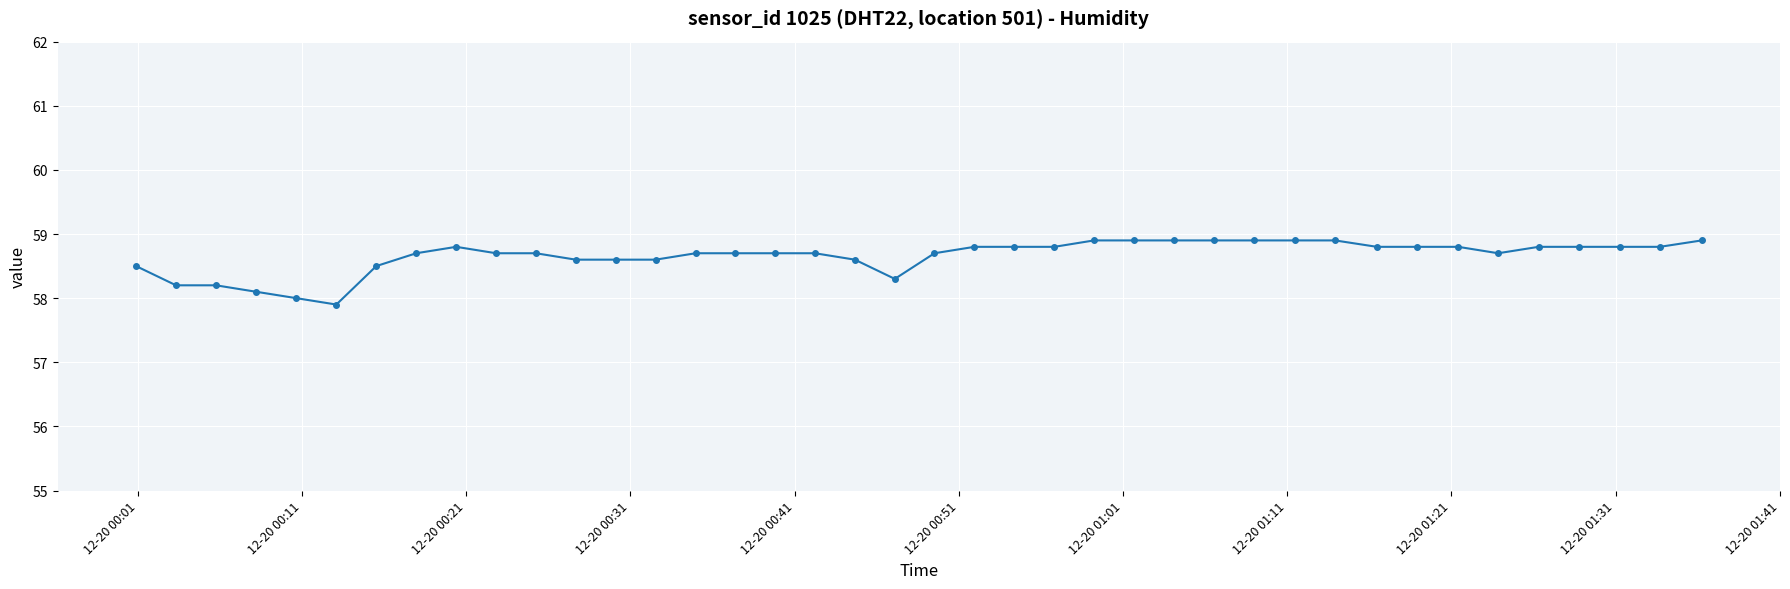

What is the difference between the second highest and minimum values?

1.0